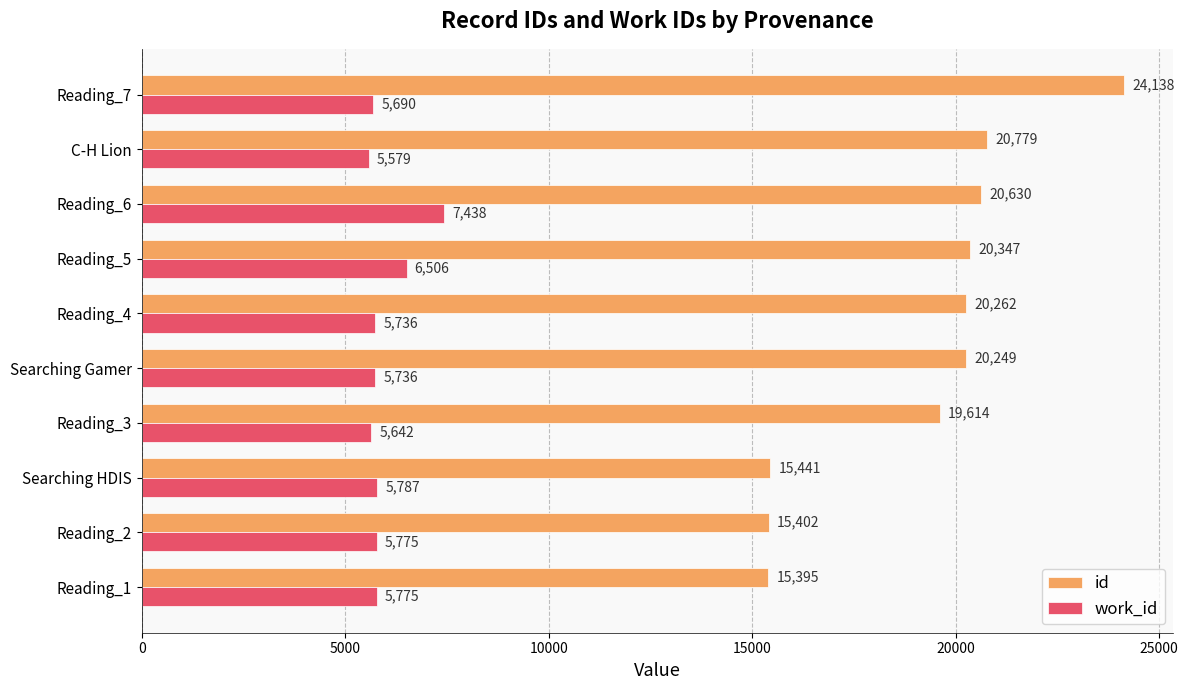

What value does the work_id series have at Reading_3, to the nearest 100?

5600